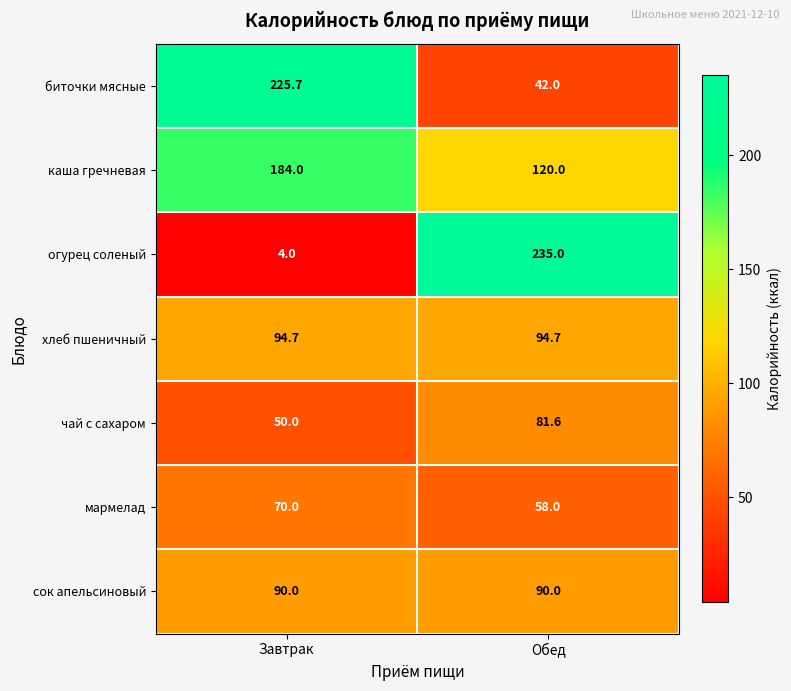

True or false: огурец соленый has a value of 94.3 at Обед.

False